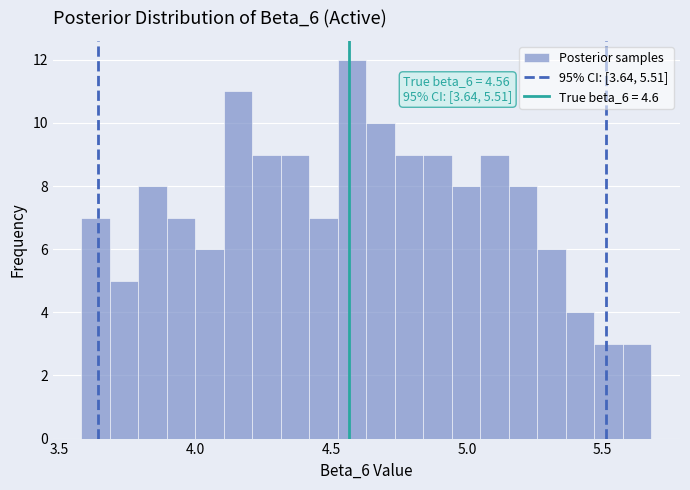

Around what value on the x-axis is the tallest bar? Give the approximate position of its centre, as read against the axis.

4.60